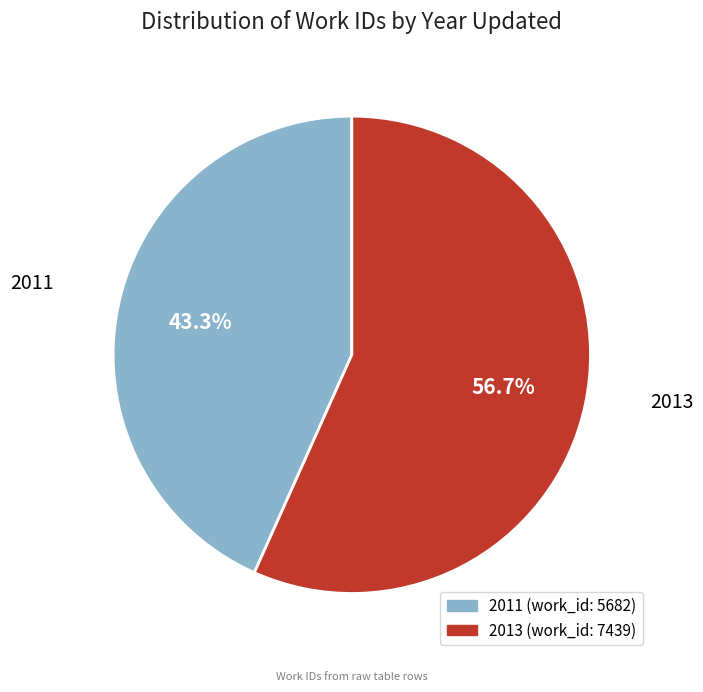

Count the number of slices in the pie.

2